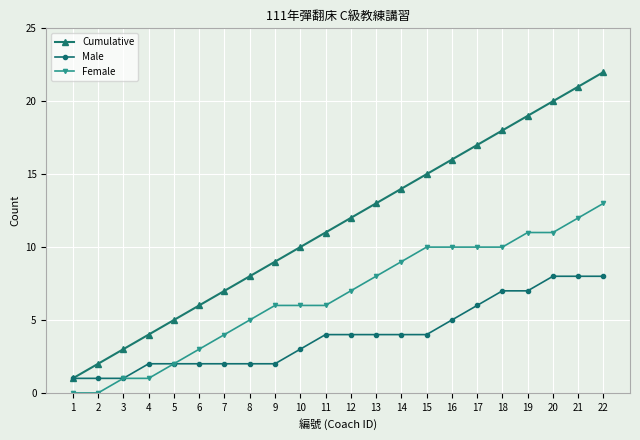

Count the number of data series in this chart.

3